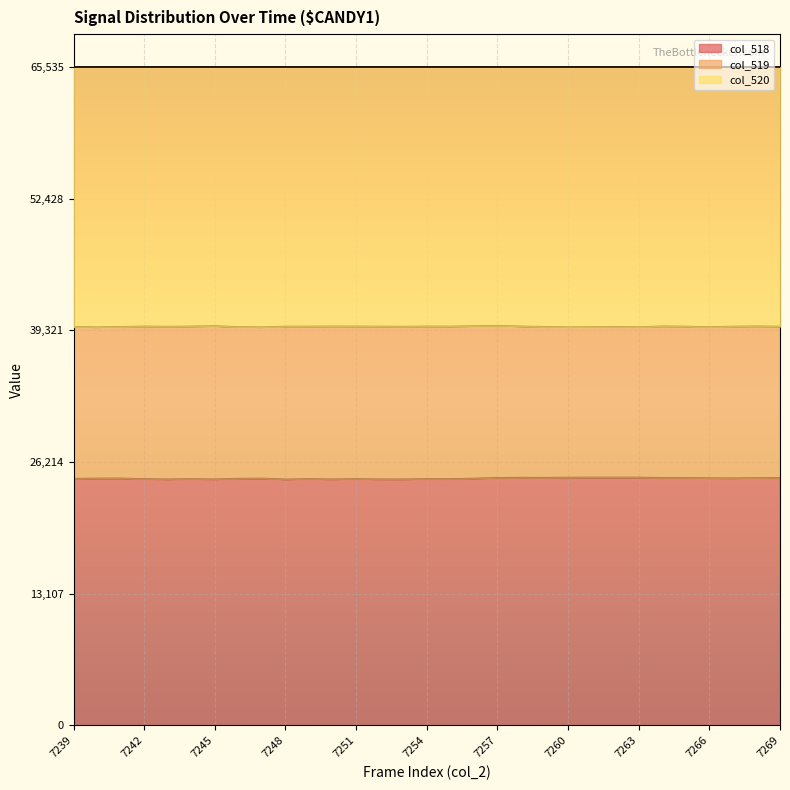

True or false: col_519 and col_518 intersect in this chart.

False